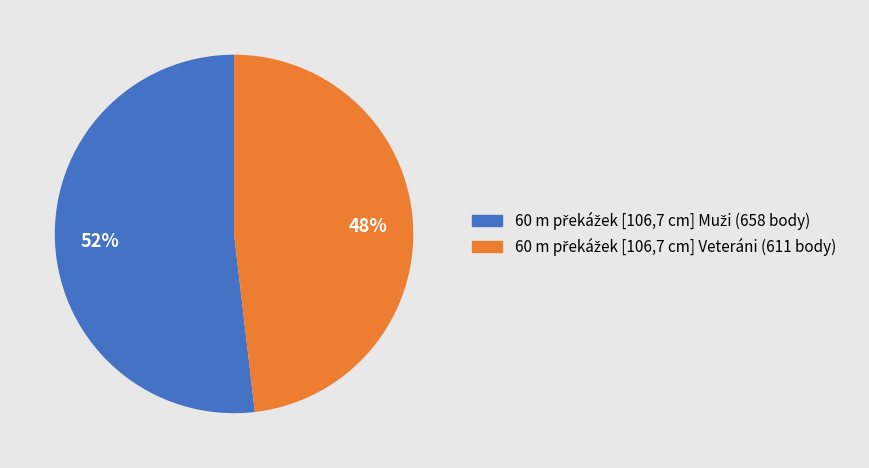

Is there any slice that represents more than half of the pie?

Yes